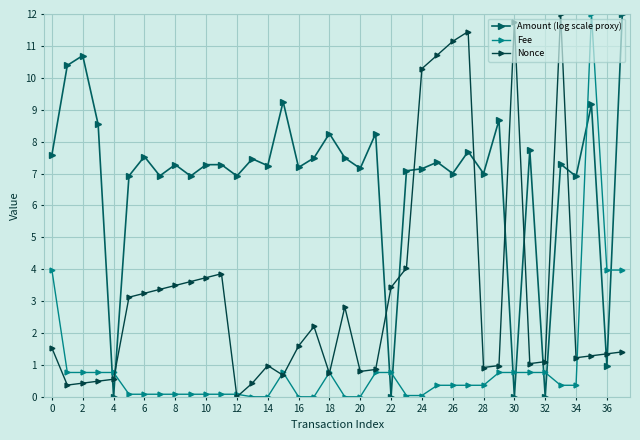

How many series are shown in this chart?

3